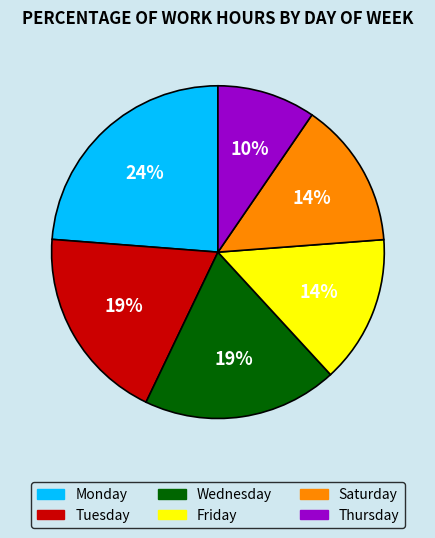

What is the smallest slice in the pie chart?

Thursday